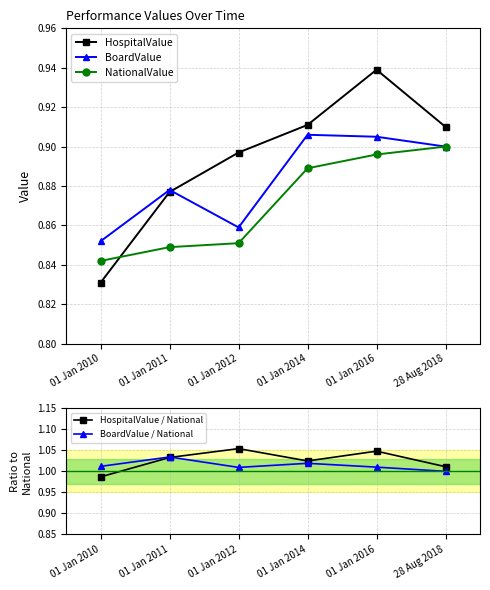

Where is HospitalValue nearest to the value 0?

01 Jan 2010